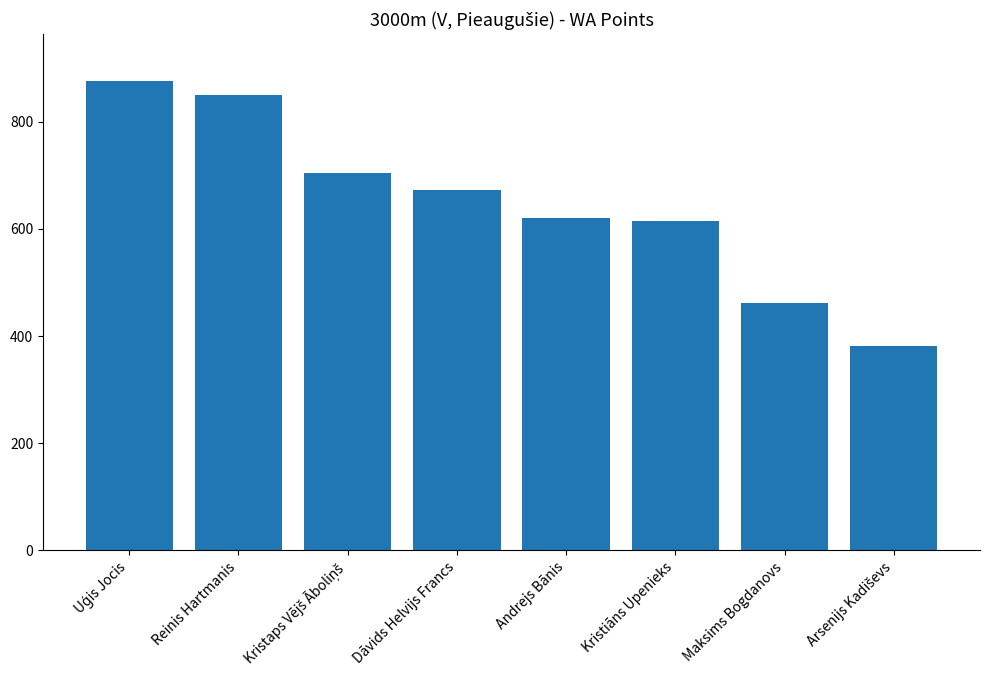

What is the difference between the maximum and minimum values?

494